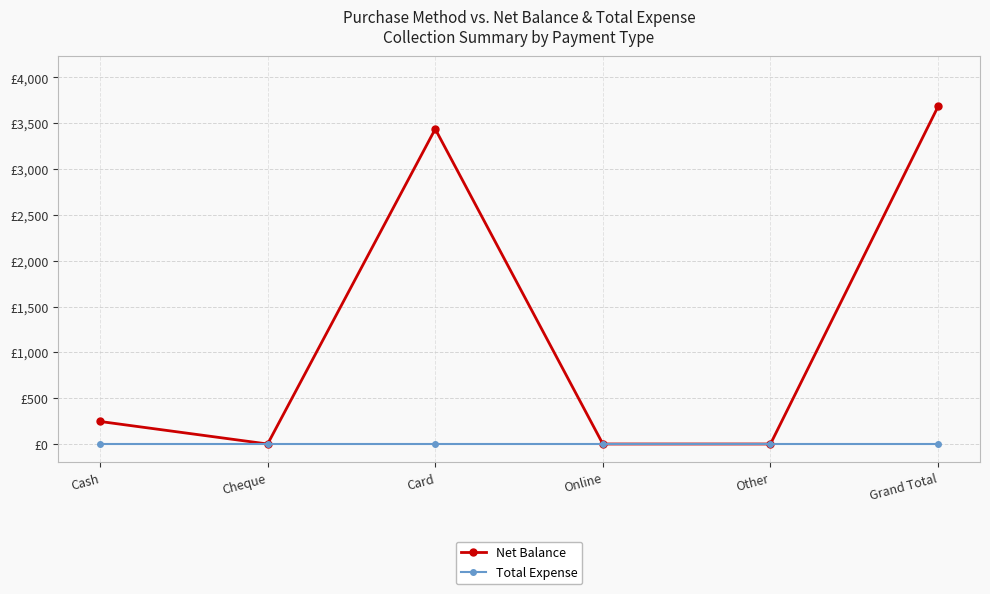

What are all the series names shown in the legend?

Net Balance, Total Expense